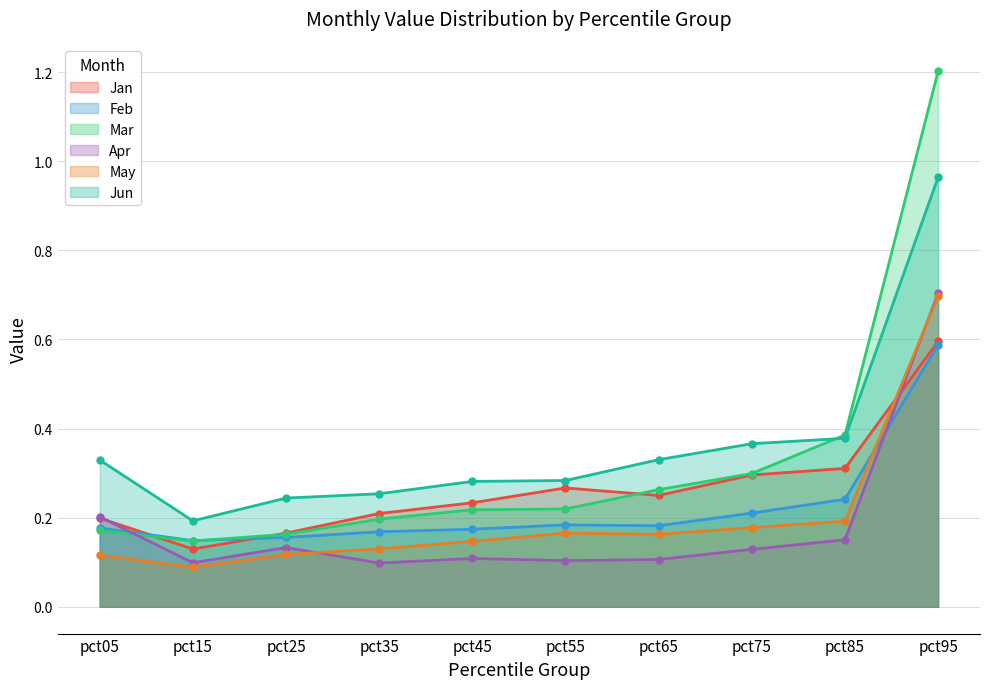

At which category is the sum across all series the highest?

pct95